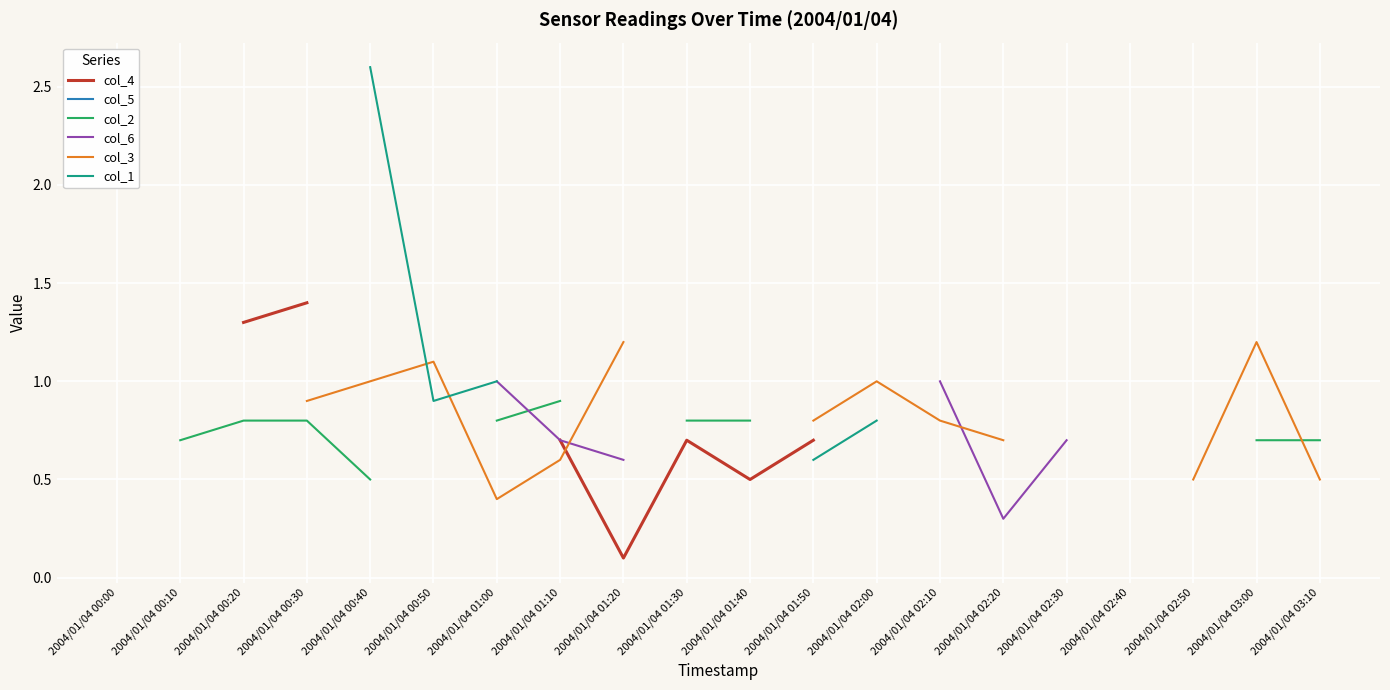

How many positive values does the col_2 series have?

12